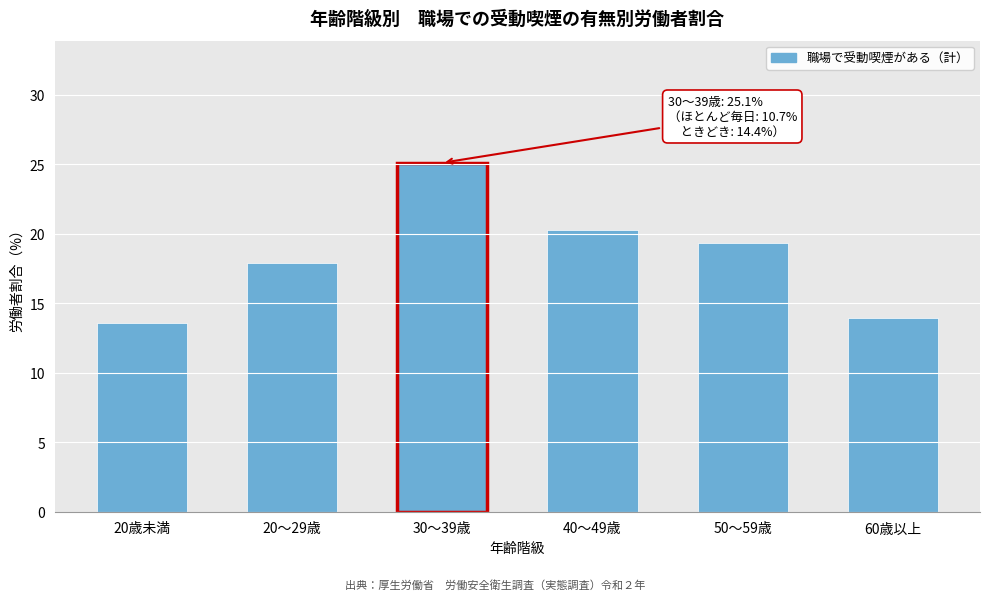

Reading left to right, extract all data points from this chart.

13.6	17.9	25.1	20.3	19.3	13.9